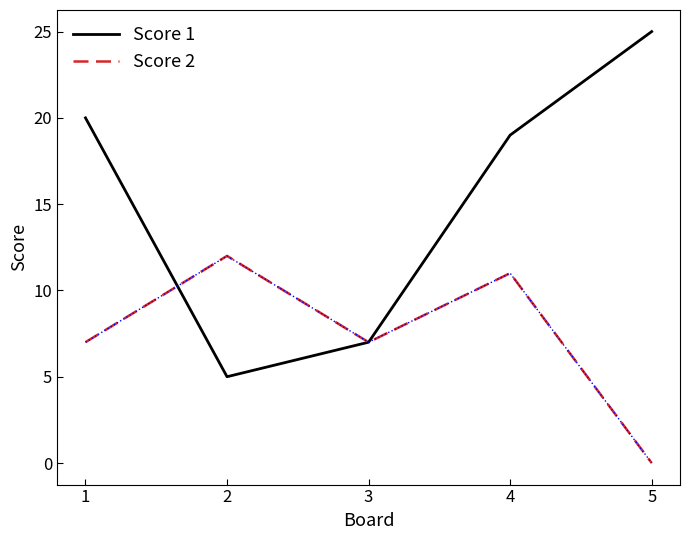

Where does the Score 1 series first go above 19?

1